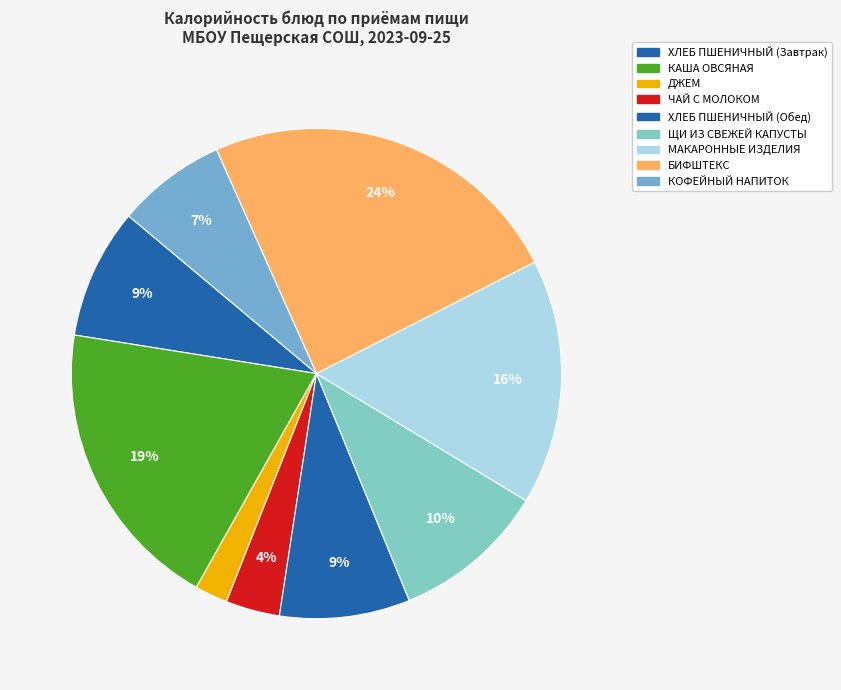

How many segments does this pie chart have?

9